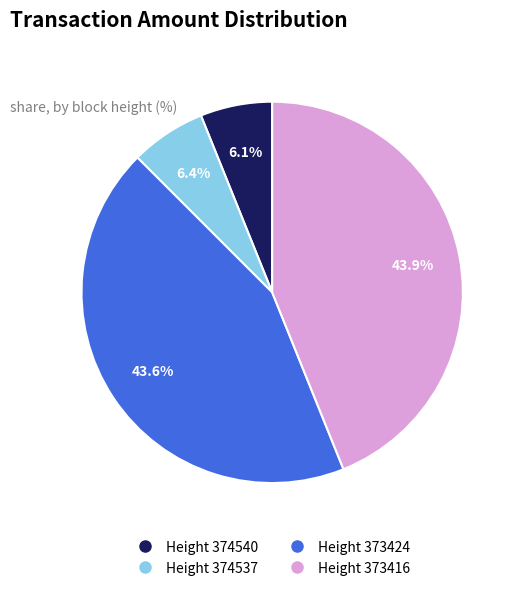

Is there any slice that represents more than half of the pie?

No